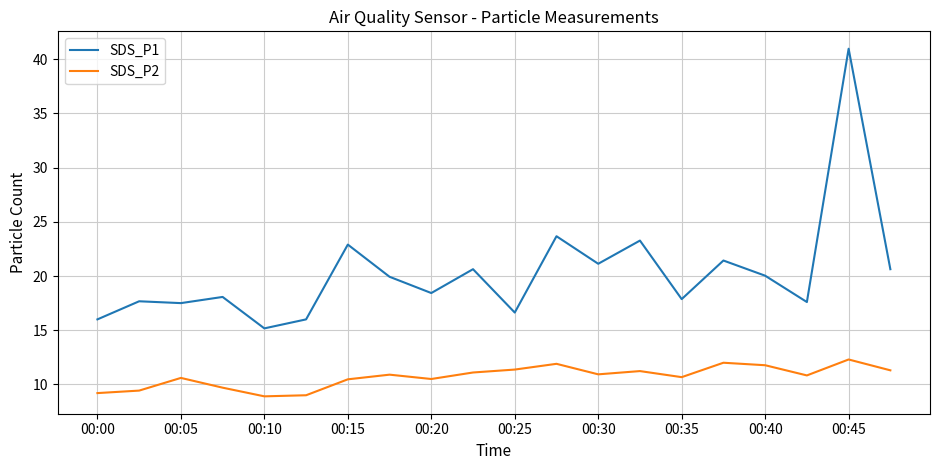

What is the difference between the maximum and minimum values in the SDS_P1 series?

25.8